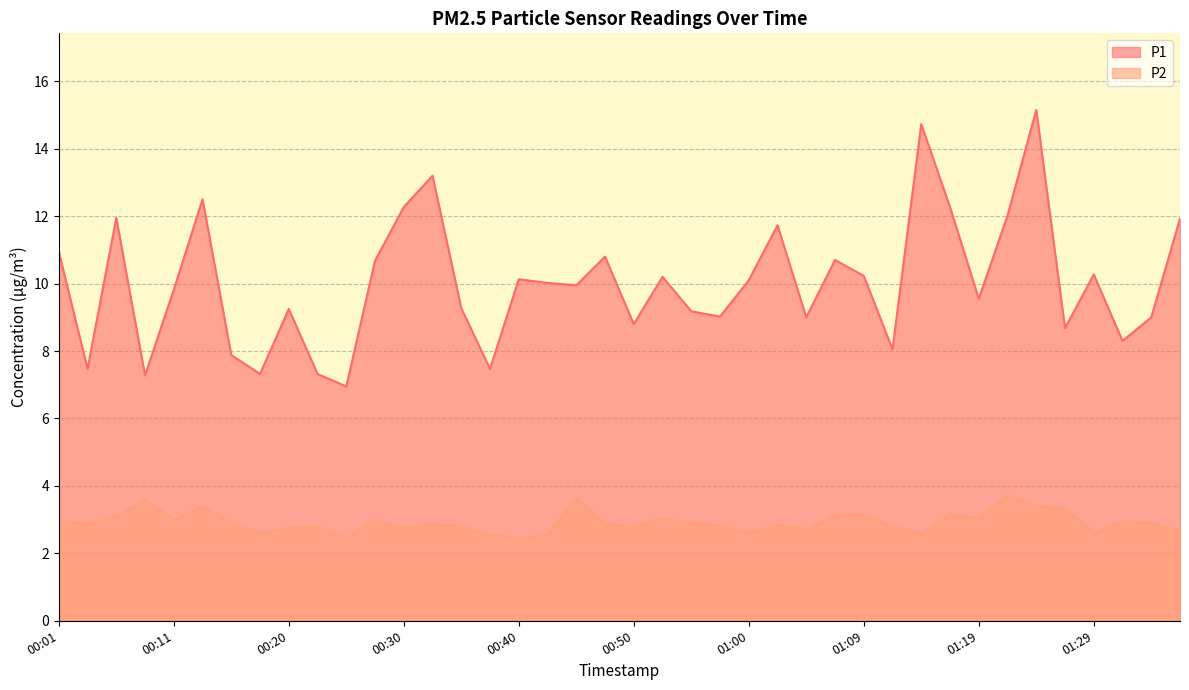

True or false: P1 and P2 intersect in this chart.

False